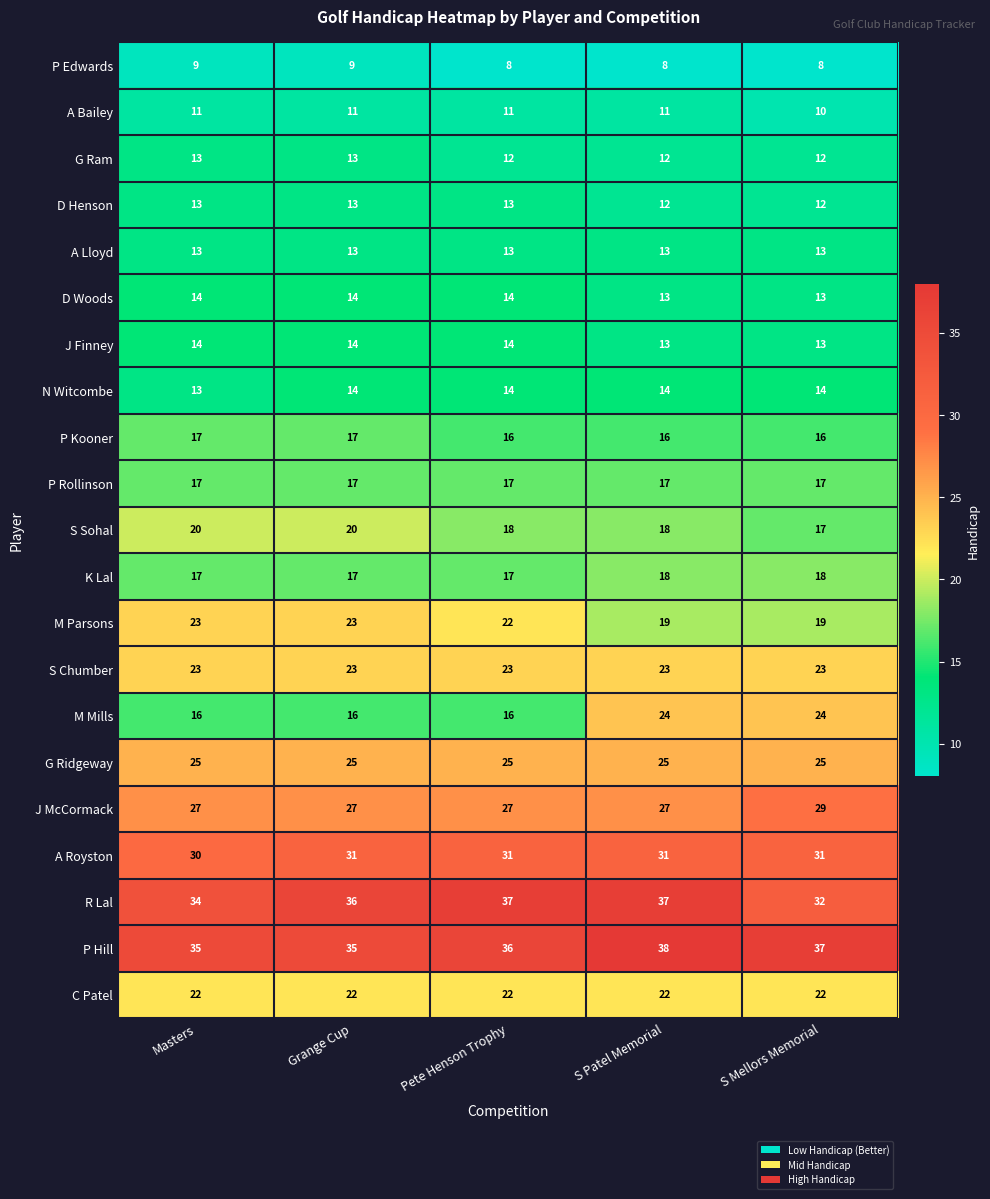

What is the total value across all series at Grange Cup?

410